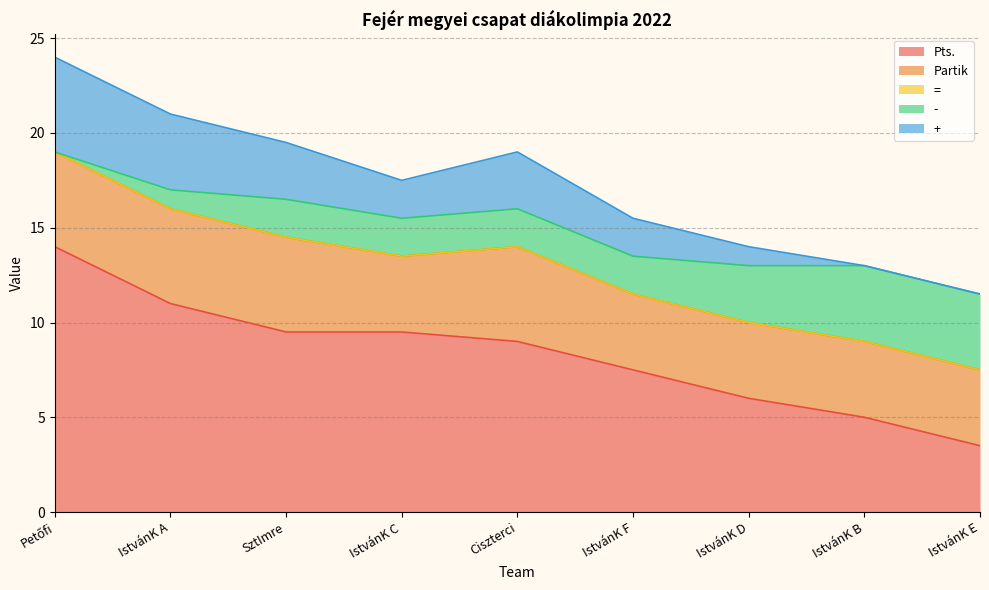

At which category does Partik reach its first local valley?

IstvánK C